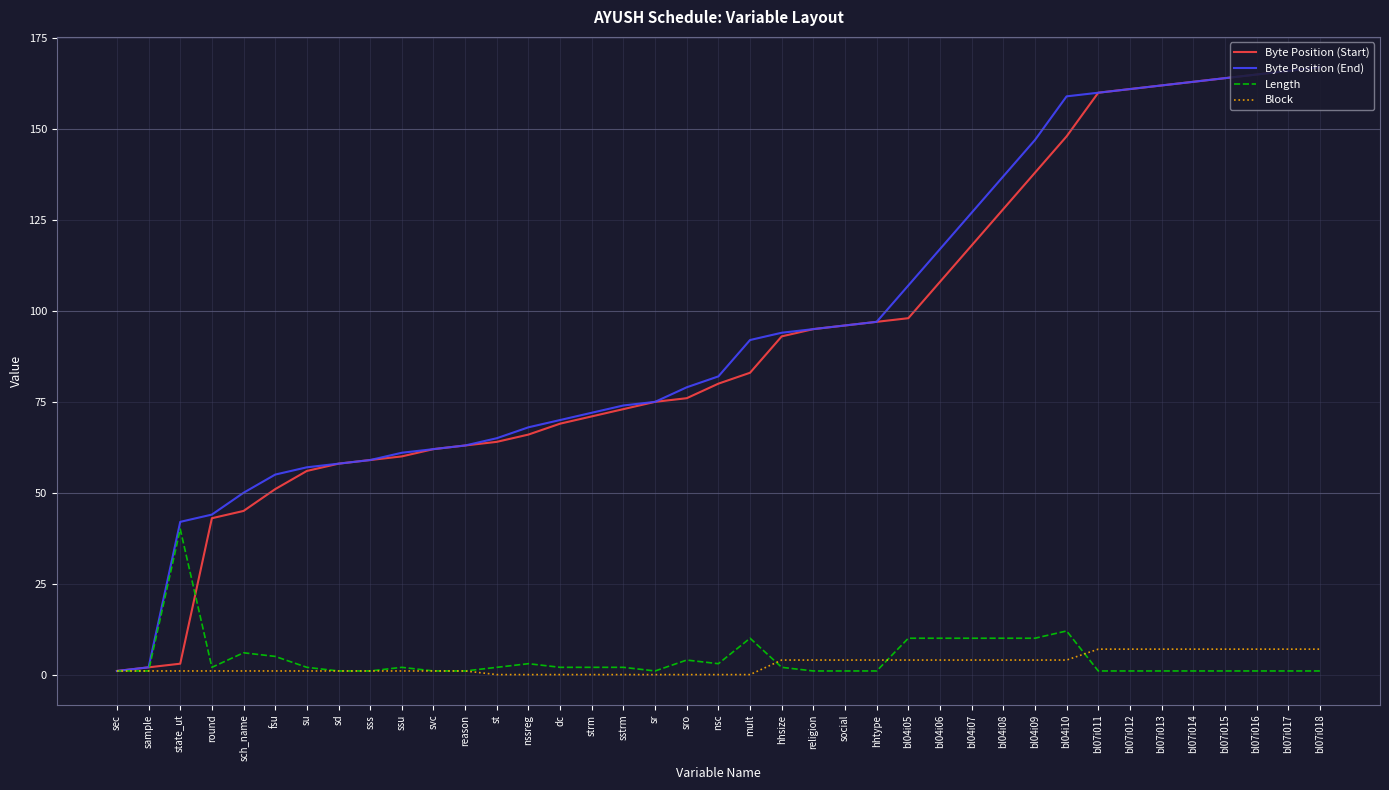

What is the total value across all series at sec?

4